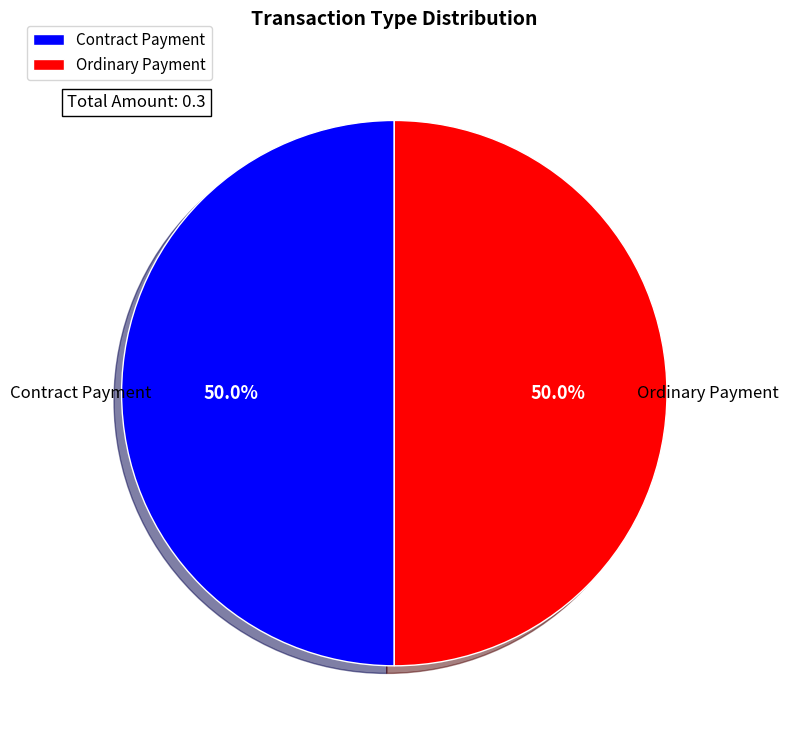

What is the ratio of the value at Contract Payment to the value at Ordinary Payment?

1.0